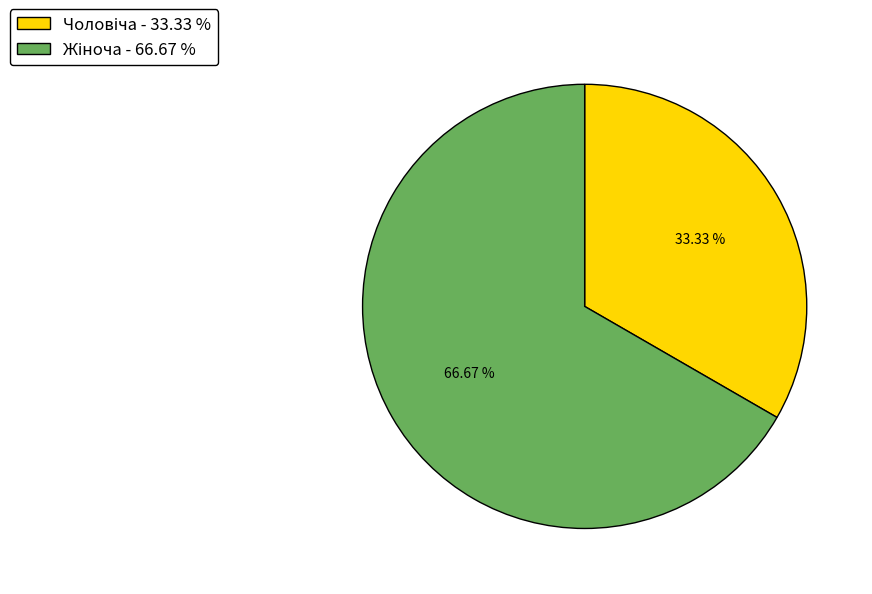

Does any single category account for the majority?

Yes